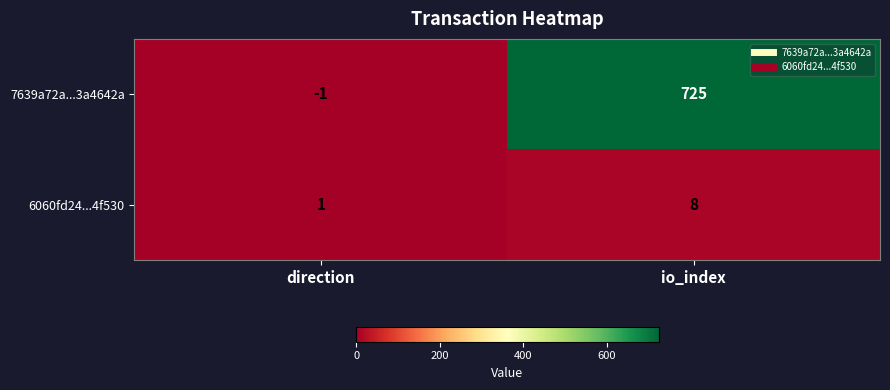

What is the average value of the 7639a72a...3a4642a series?

362